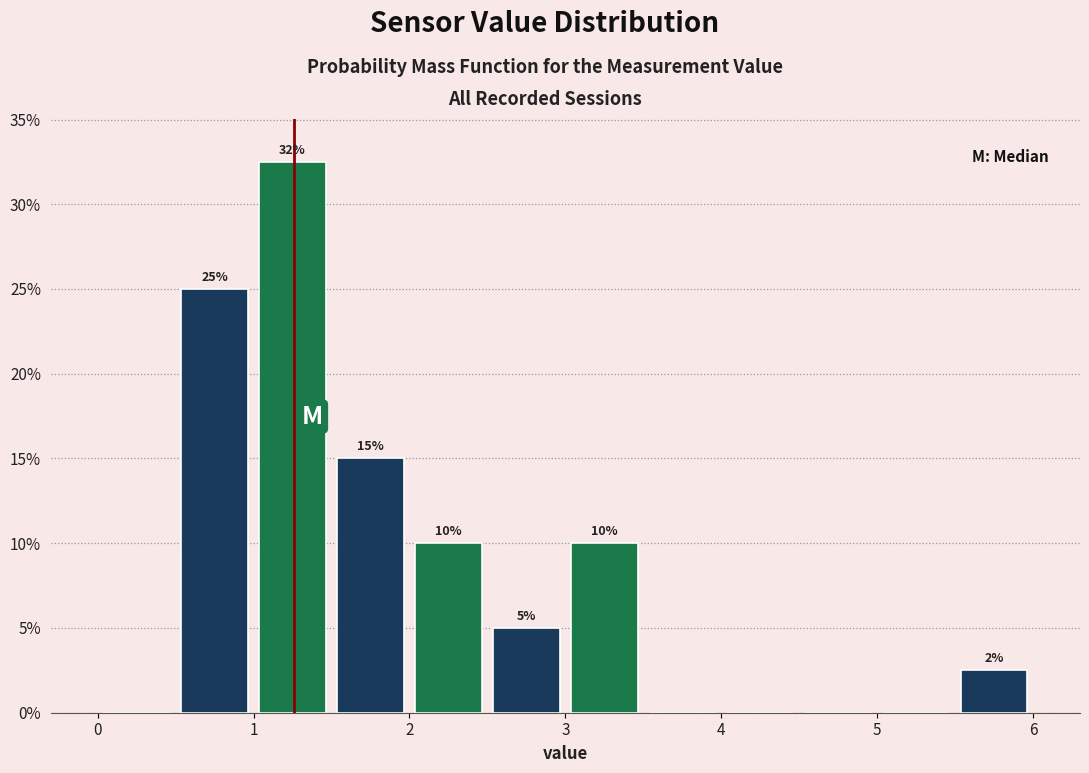

Over which range of the x-axis is the bar tallest?

1.0 to 1.5